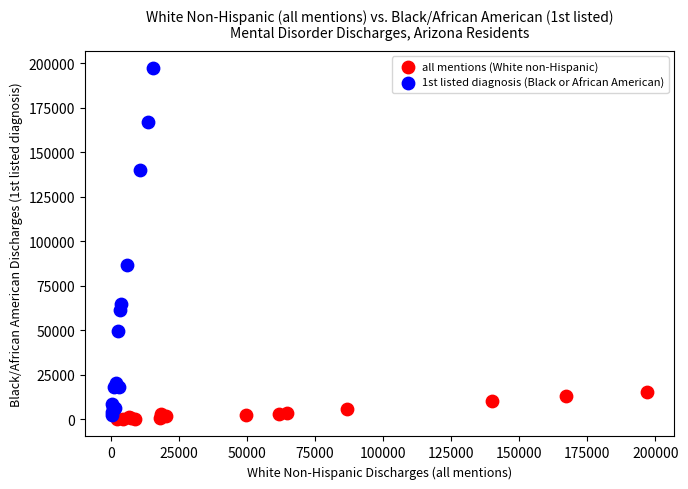

Which series contains the highest Y value?

1st listed diagnosis (Black or African American)